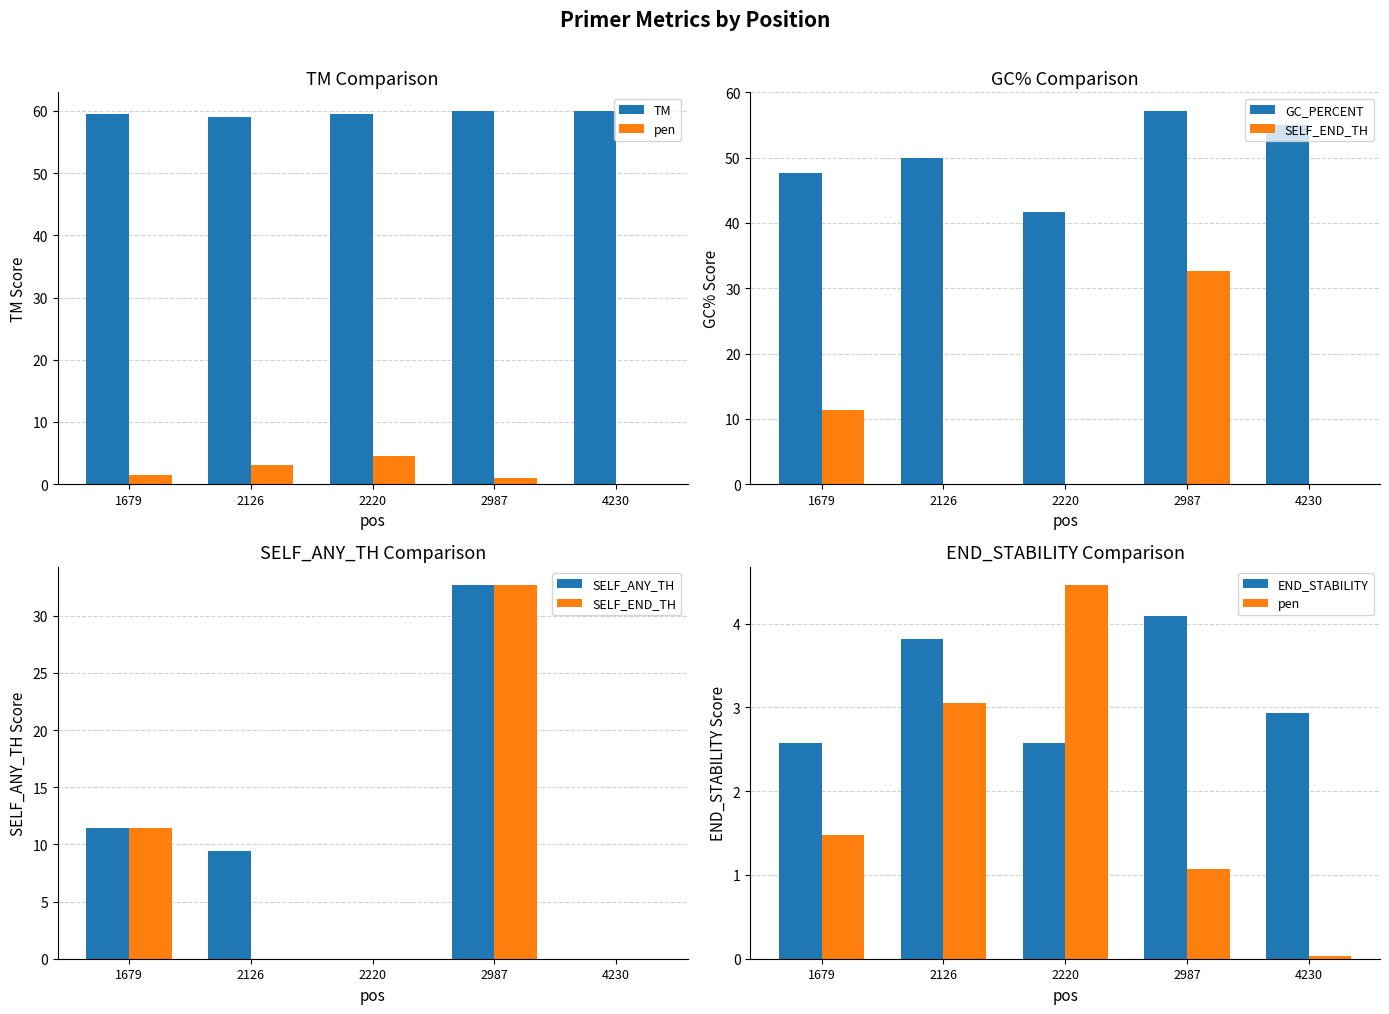

Are the bars grouped side by side (vs. stacked)?

Yes